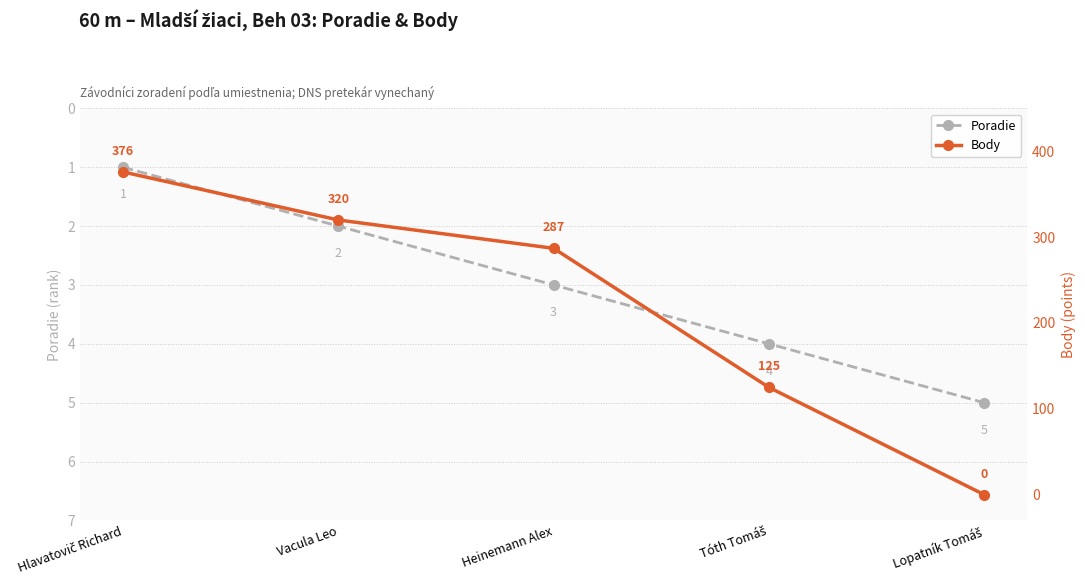

How many intersections are there between Poradie and Body?

1